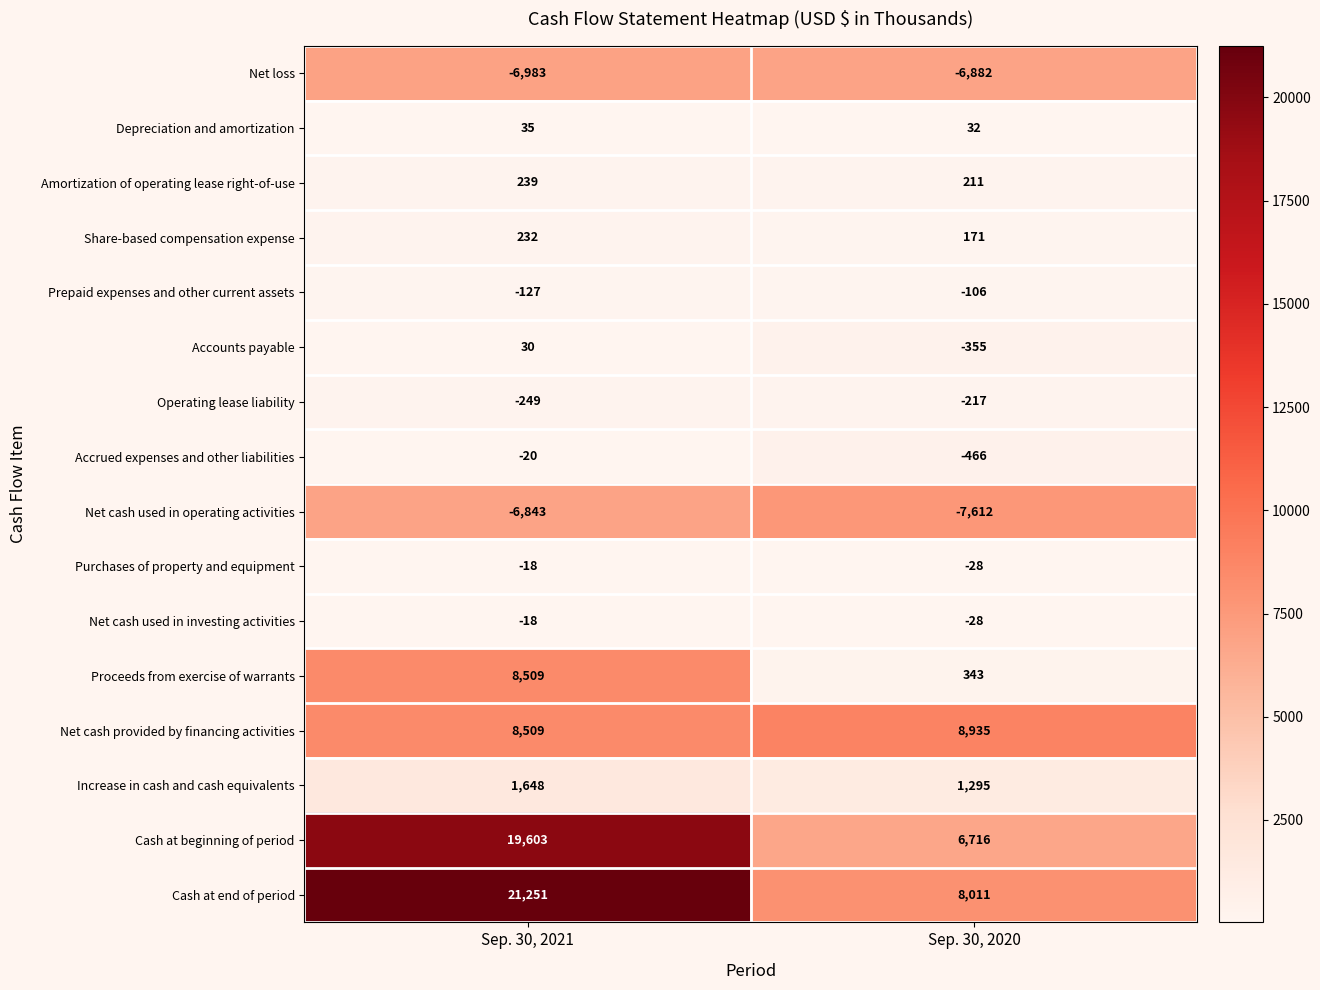

Which series has the largest range (max minus min)?

Cash at end of period